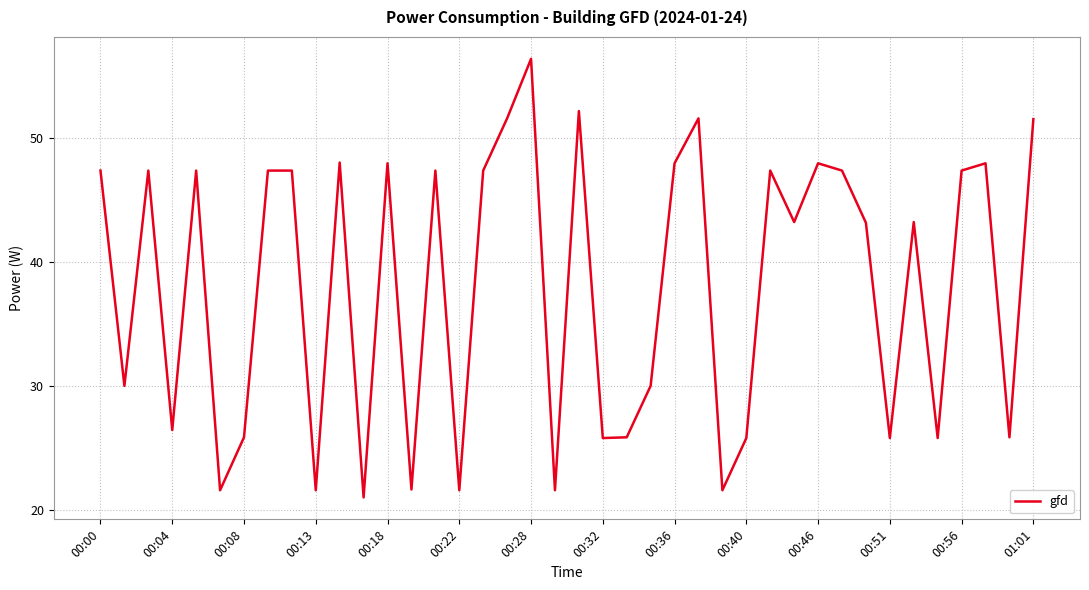

What is the minimum value shown in the chart?

21.0